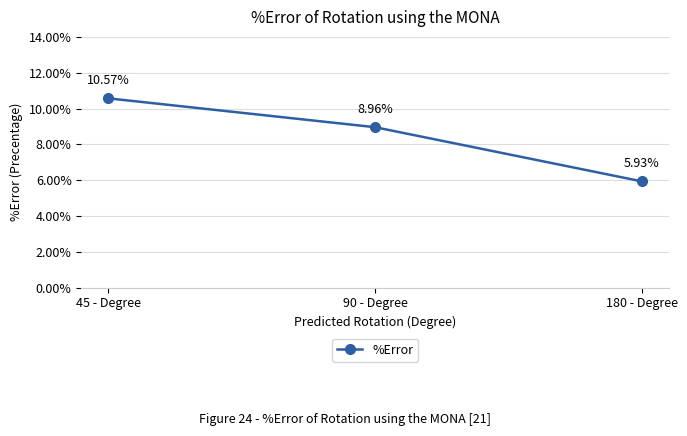

List the labels in order of value, smallest first.

180 - Degree, 90 - Degree, 45 - Degree